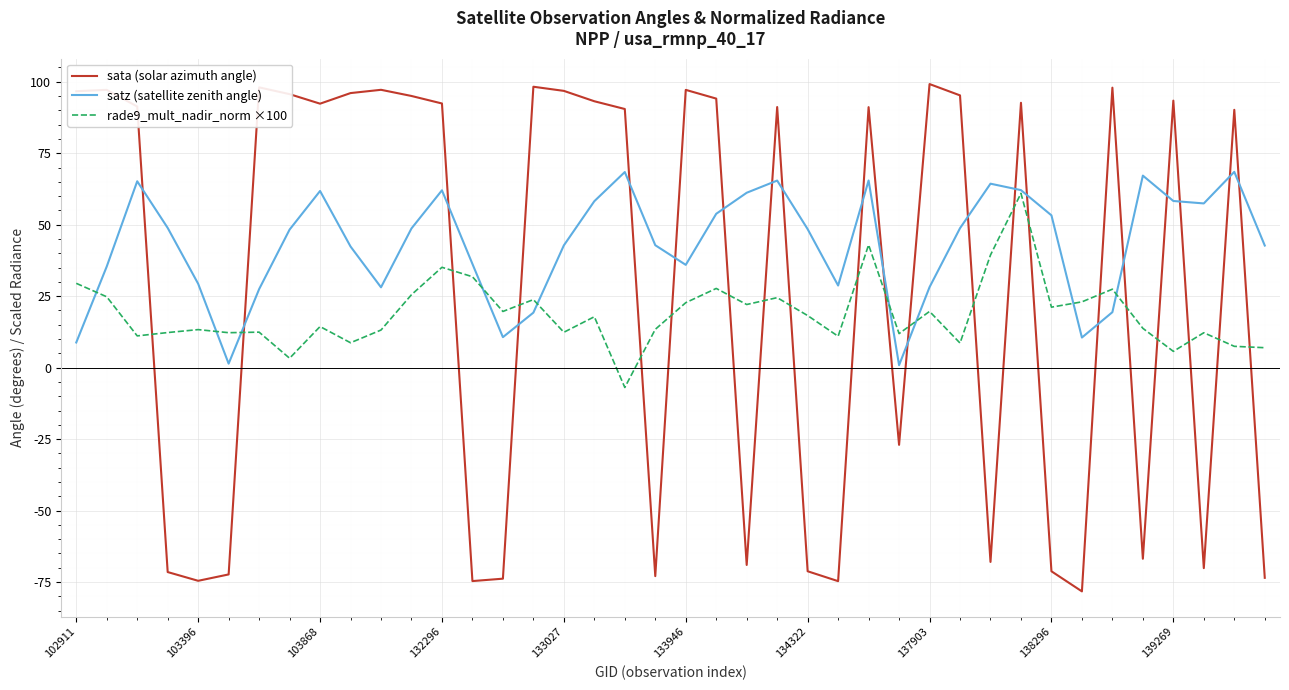

True or false: rade9_mult_nadir_norm ×100 and satz (satellite zenith angle) cross at least once.

True